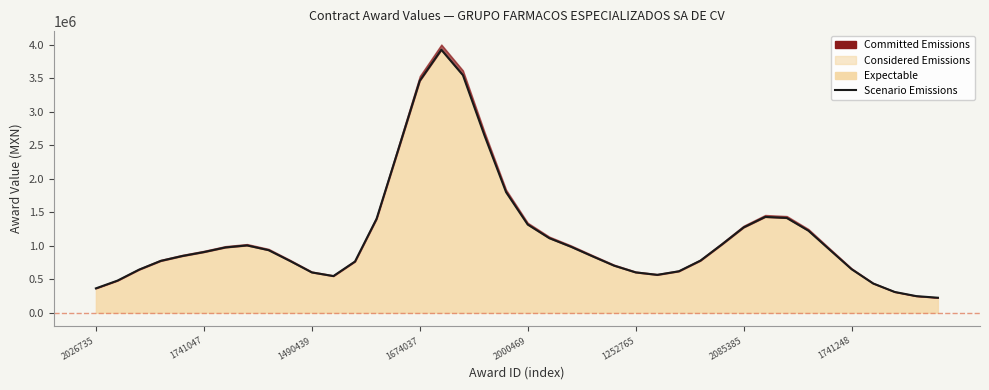

The value at 2026735 is 363151.3. True or false?

True